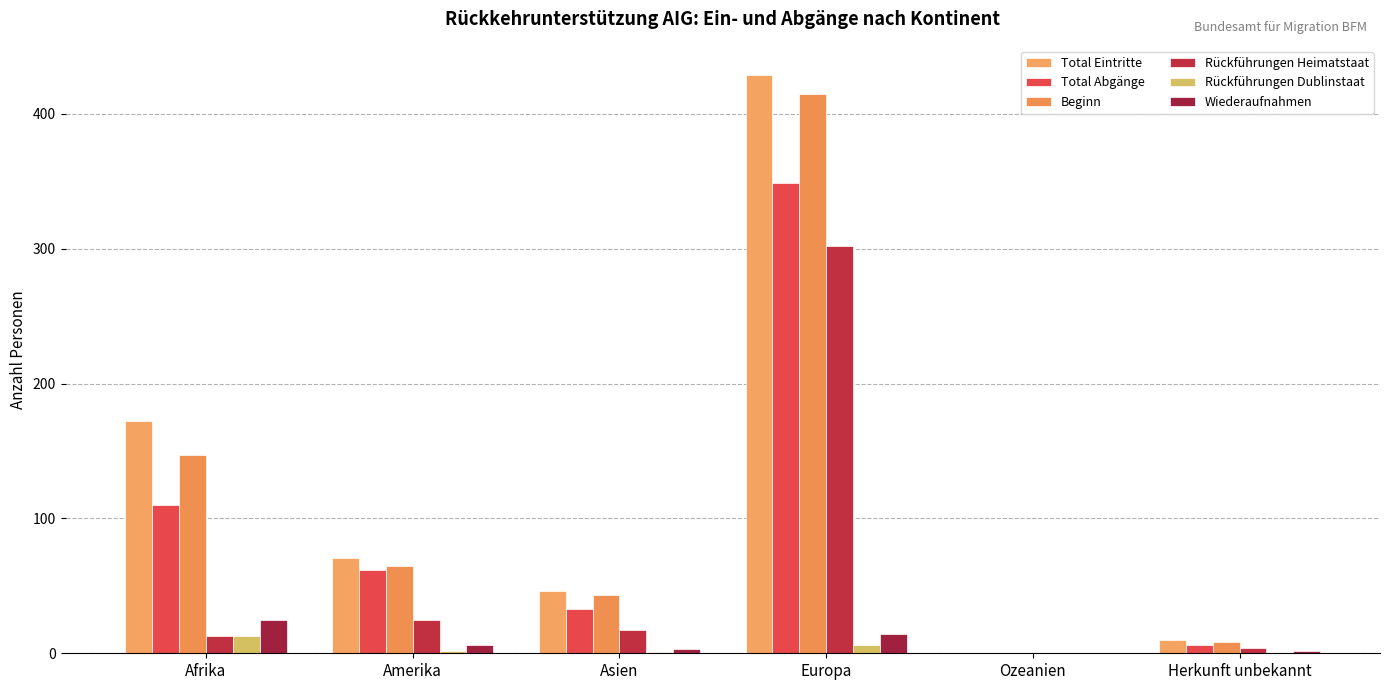

How many groups of bars are there?

6